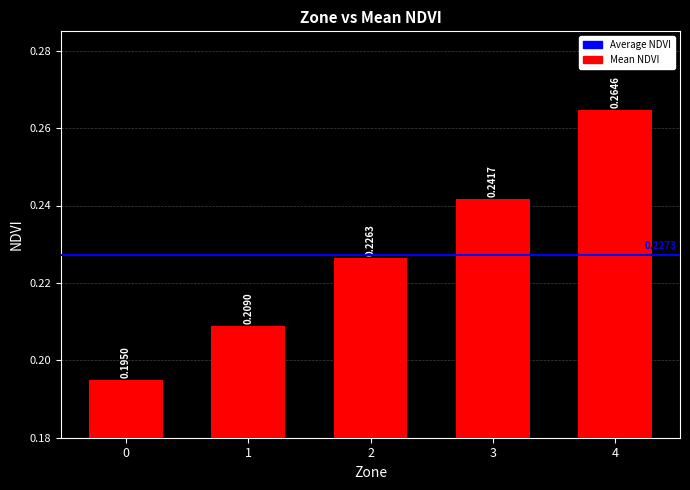

What is the sum of all values?

1.1